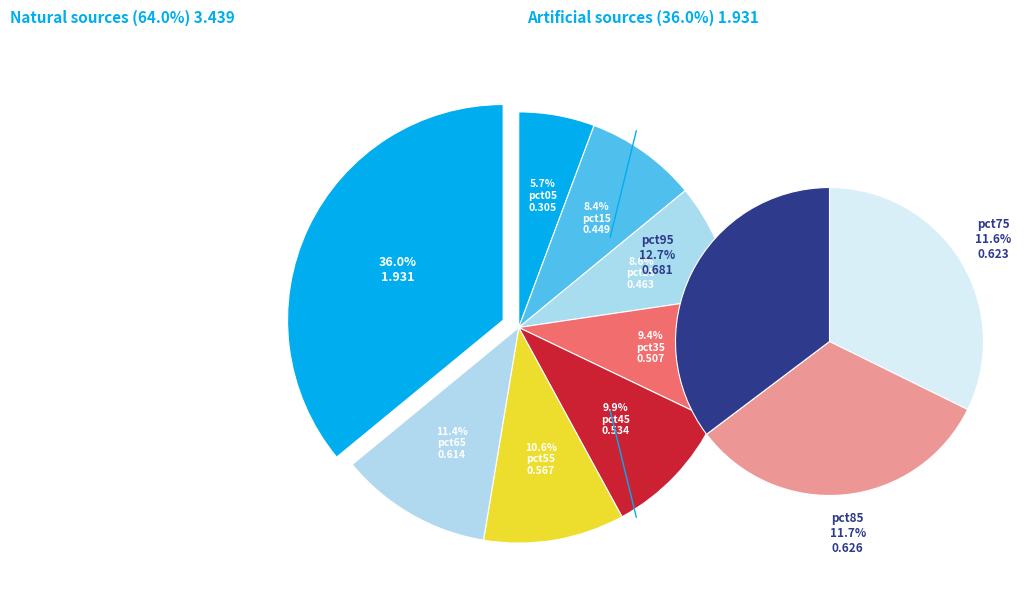

Is there a majority slice in this chart?

No